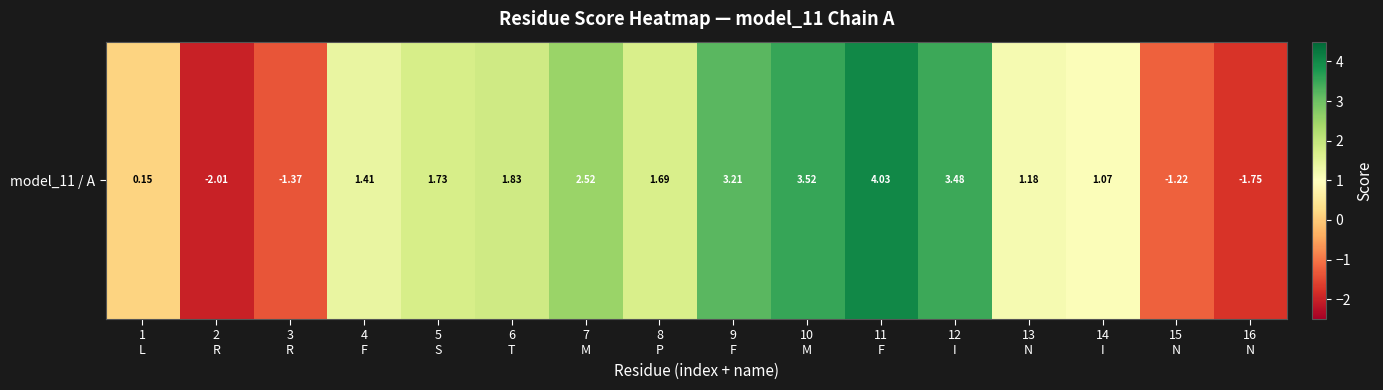

List the labels in order of value, largest first.

11
F, 10
M, 12
I, 9
F, 7
M, 6
T, 5
S, 8
P, 4
F, 13
N, 14
I, 1
L, 15
N, 3
R, 16
N, 2
R